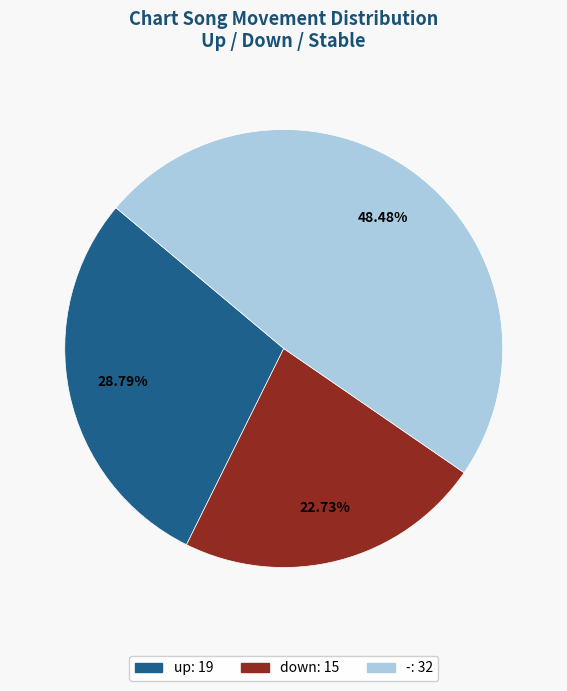

Does up account for over 50% of the chart?

No